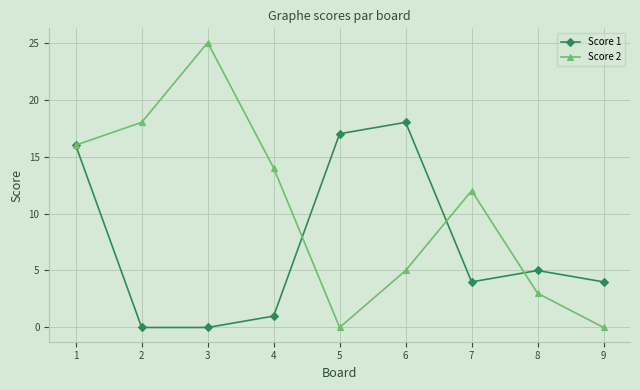

The Score 2 series shows 5 at 6. True or false?

True